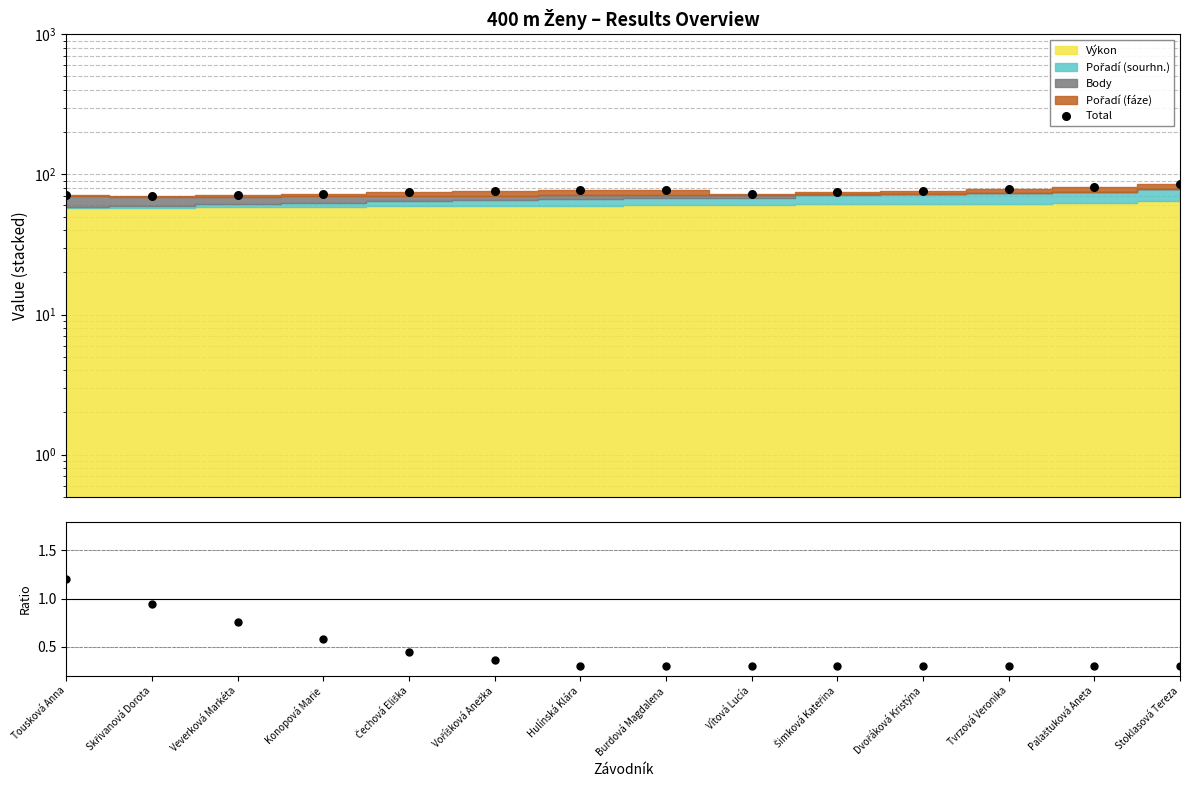

What is the total value across all series at Šimková Kateřina?

75.5